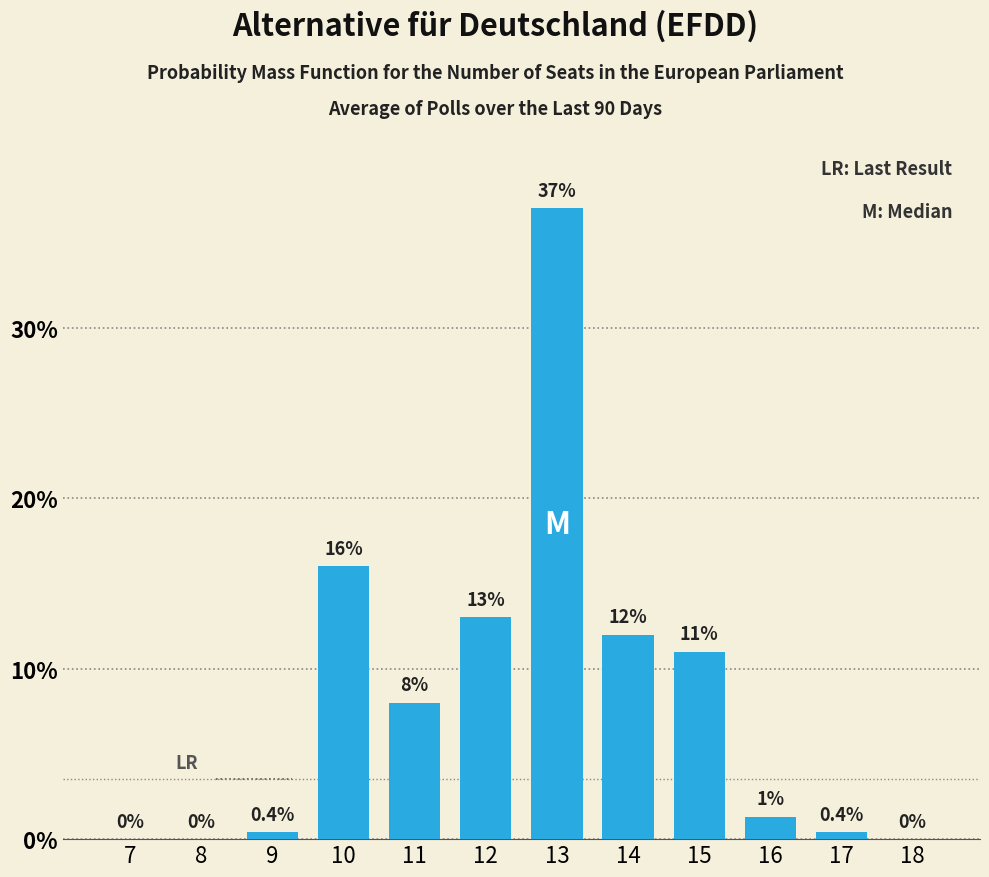

Reading left to right, extract all data points from this chart.

7=0.0	8=0.0	9=0.4	10=16.0	11=8.0	12=13.0	13=37.0	14=12.0	15=11.0	16=1.3	17=0.4	18=0.0